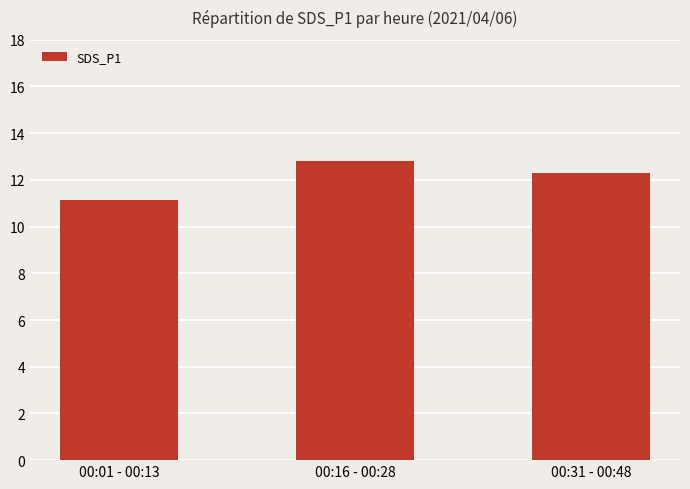

How many categories are shown in the chart?

3